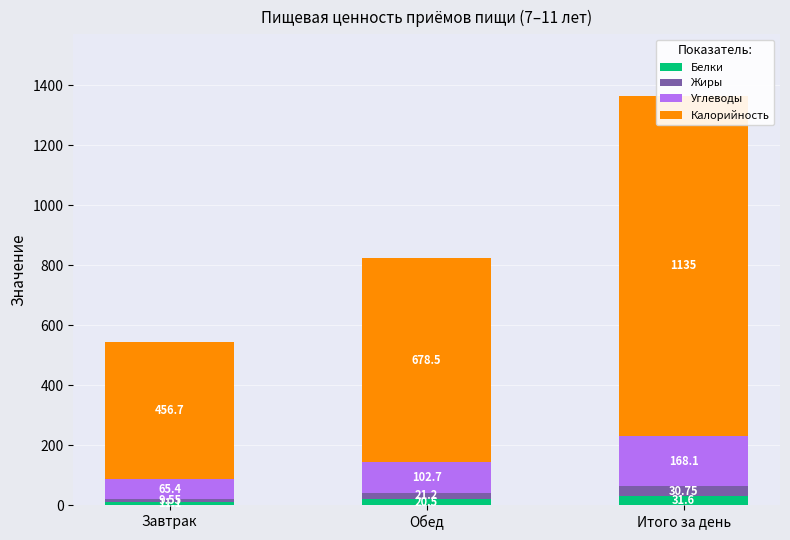

Reading left to right, extract all data points from this chart.

Белки: 11.1	20.5	31.6
Жиры: 9.5	21.2	30.8
Углеводы: 65.4	102.7	168.1
Калорийность: 456.7	678.5	1135.2